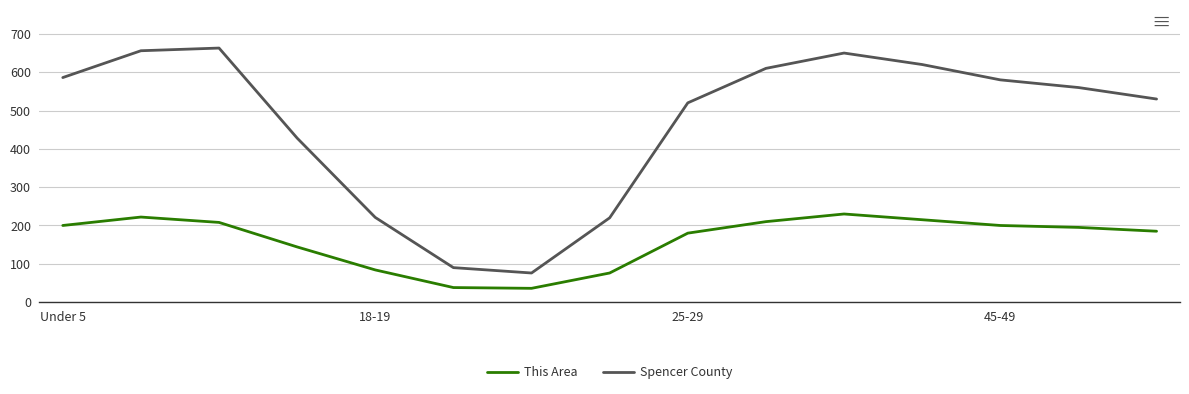

Which series has the largest range (max minus min)?

Spencer County